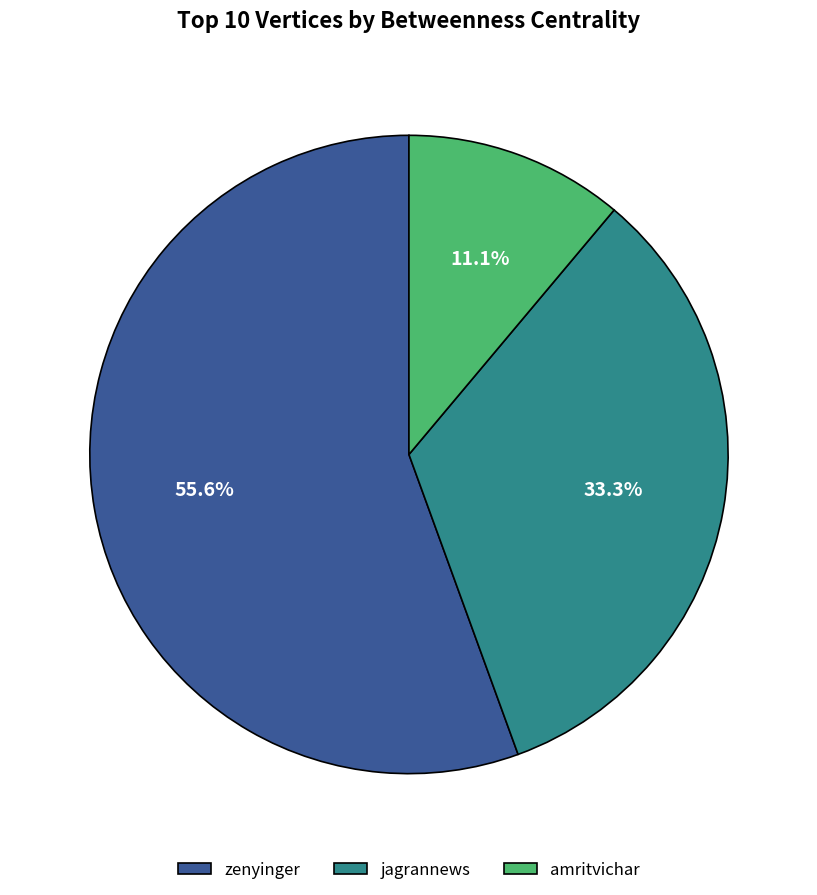

Count the number of slices in the pie.

3